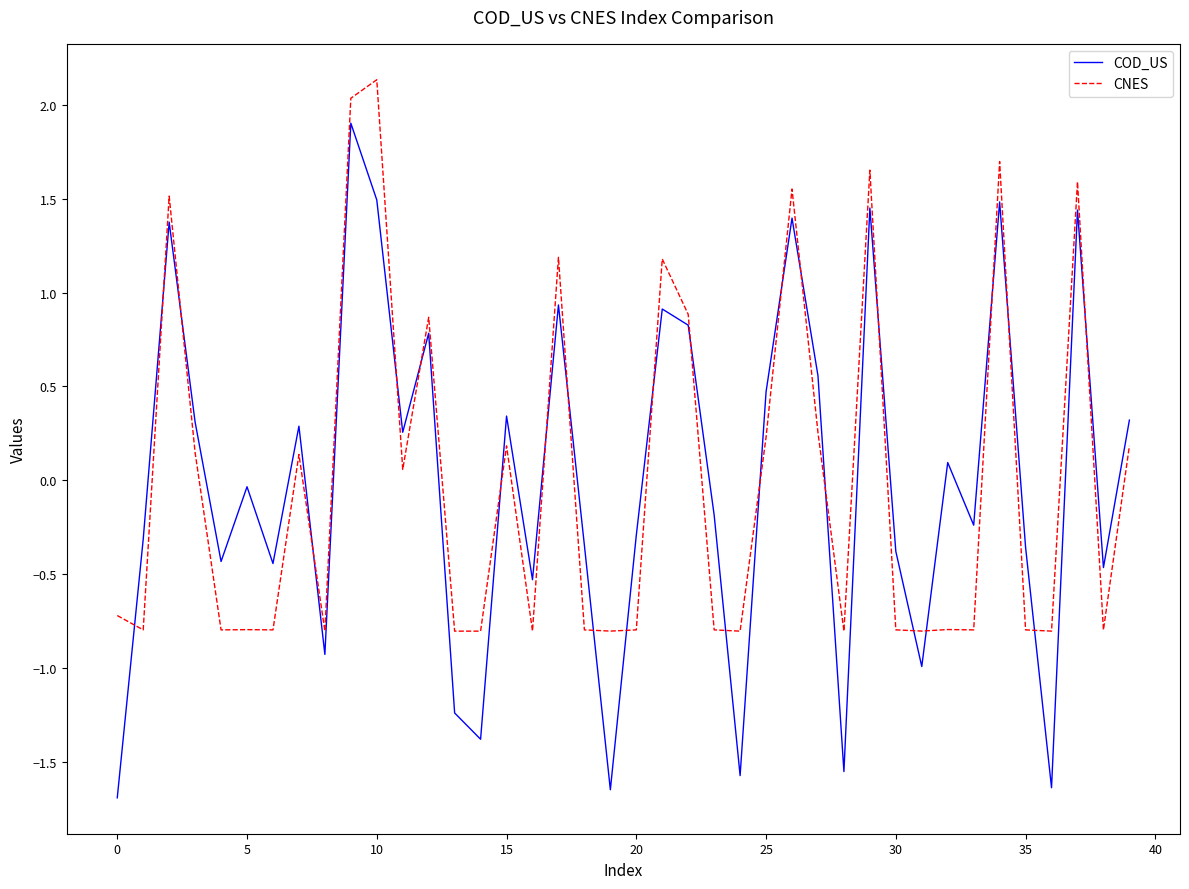

Which series has the widest spread of values?

COD_US